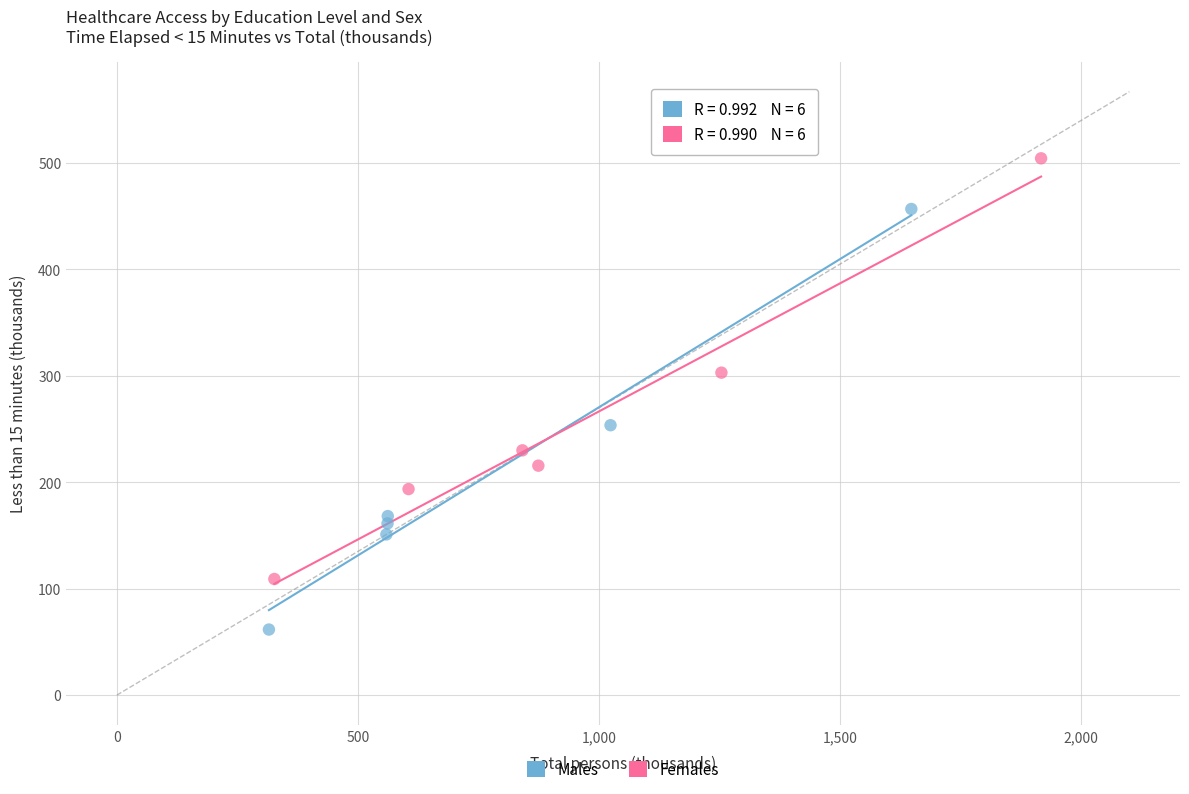

Which series contains the highest Y value?

Females